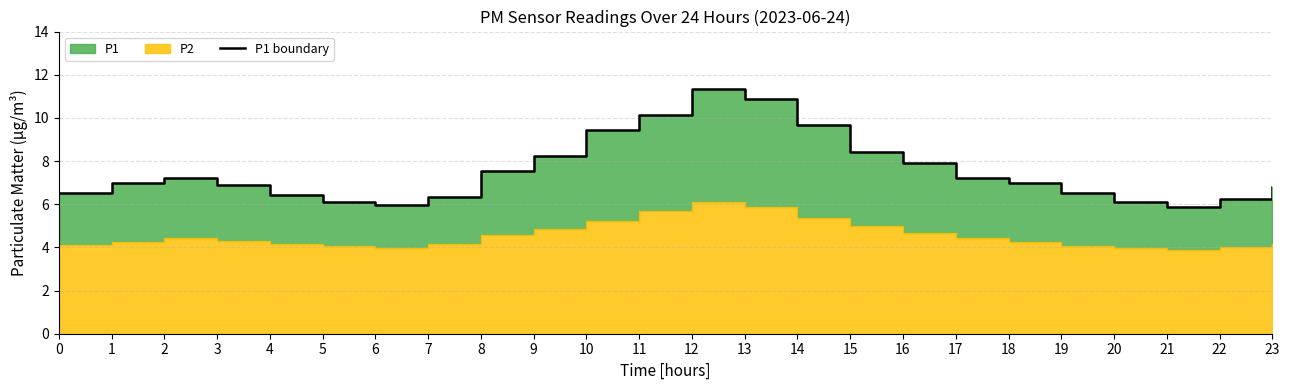

Does the chart display data point markers on the line(s)?

No